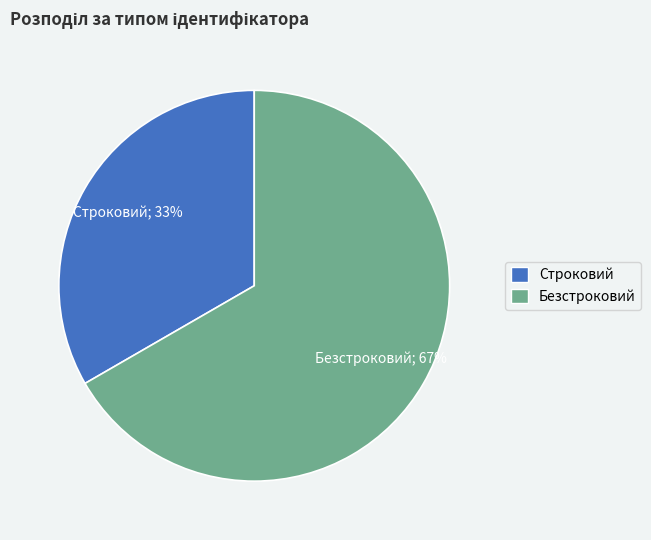

Which slice is the smallest?

Строковий